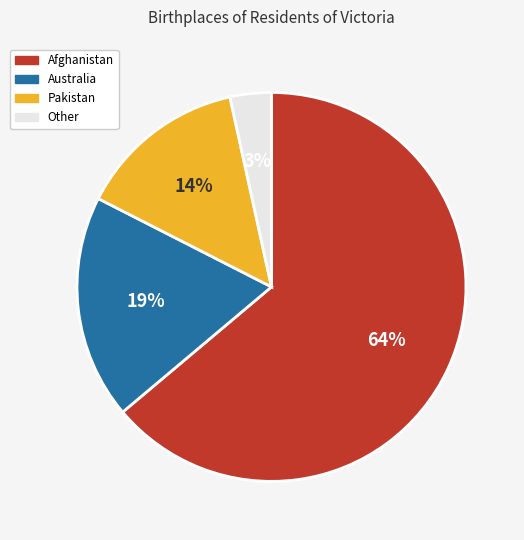

Is there a majority slice in this chart?

Yes